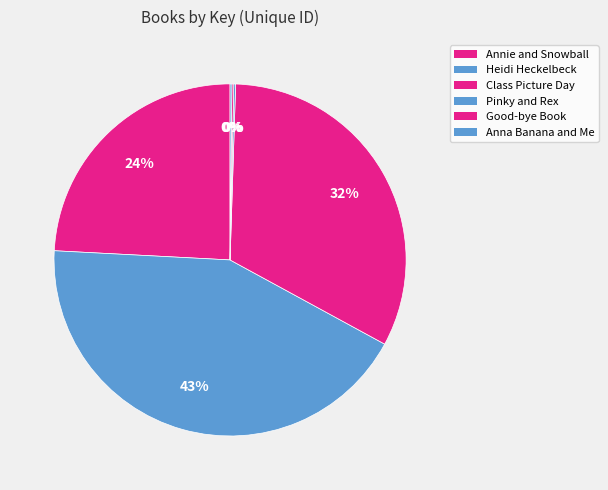

Rank the categories by value from lowest to highest.

Good-bye Book, Anna Banana and Me, Pinky and Rex, Annie and Snowball, Class Picture Day, Heidi Heckelbeck